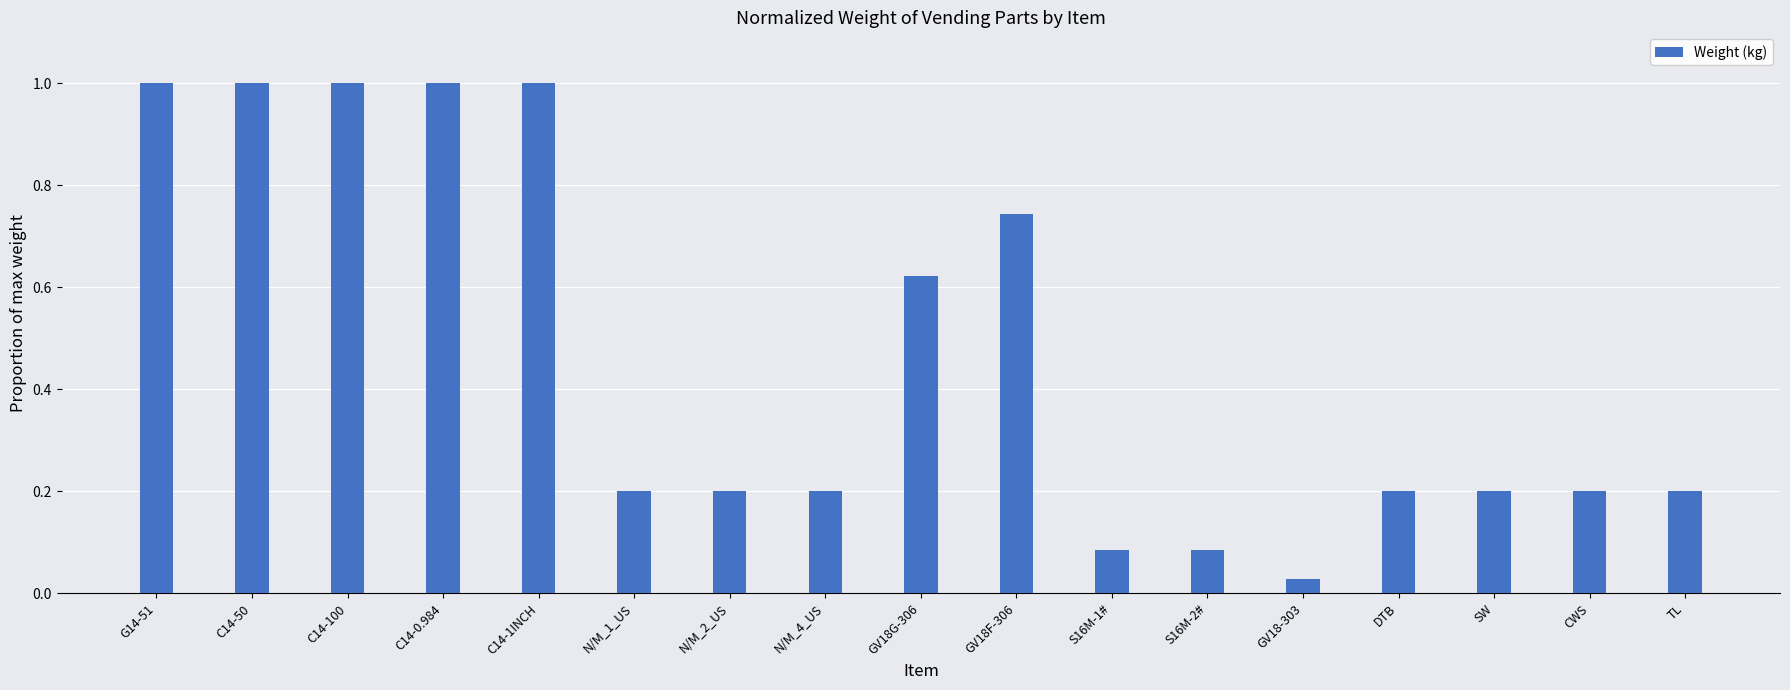

What is the ratio of the value at C14-1INCH to the value at C14-100?

1.0